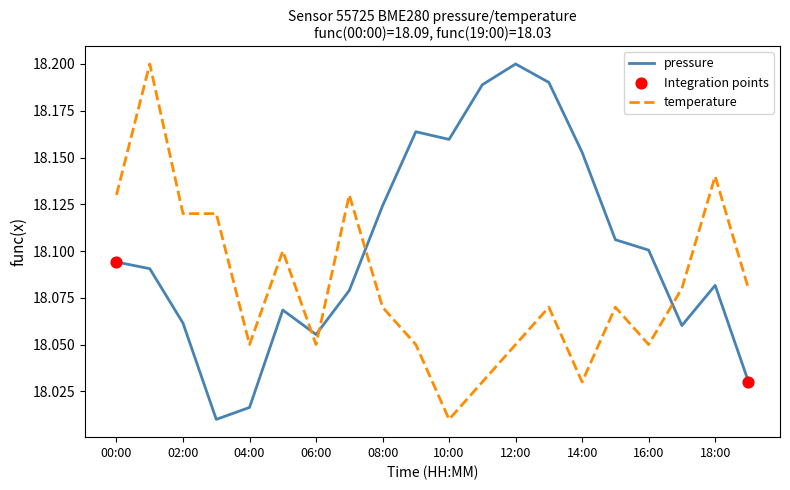

At how many categories does at least one series exceed 18?

20